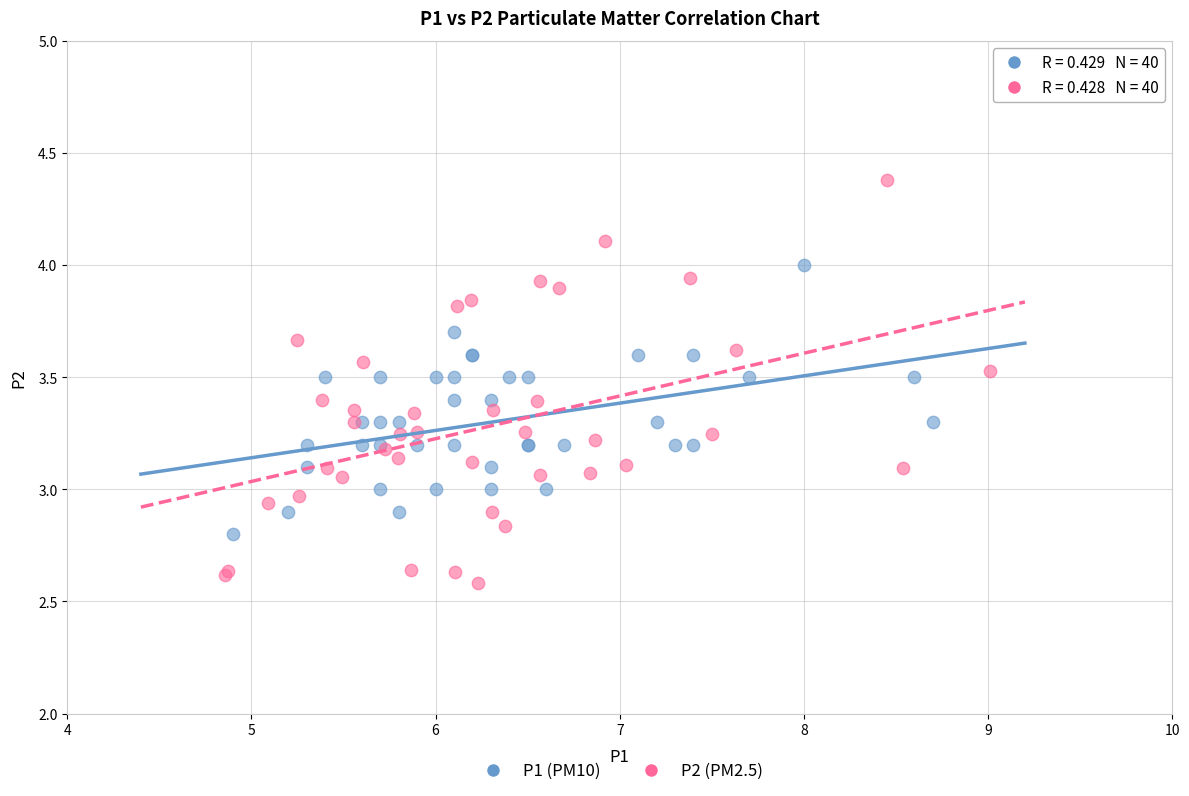

Which series reaches the maximum Y coordinate?

P2 (PM2.5)